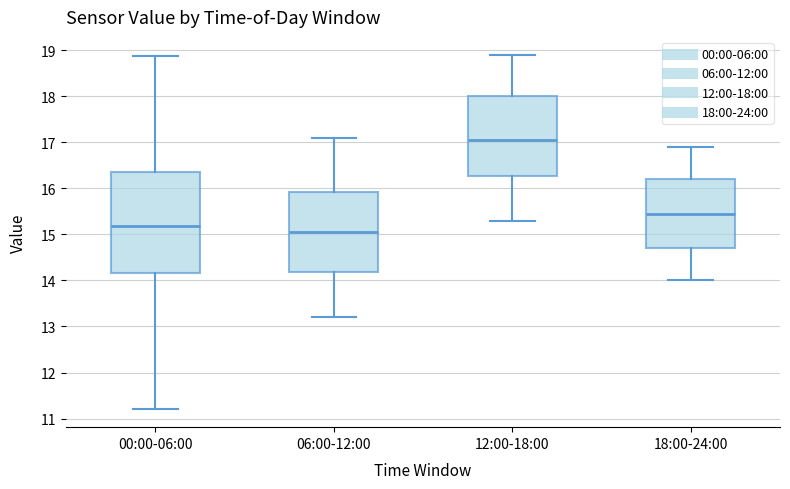

Which box has the lowest median line?

06:00-12:00